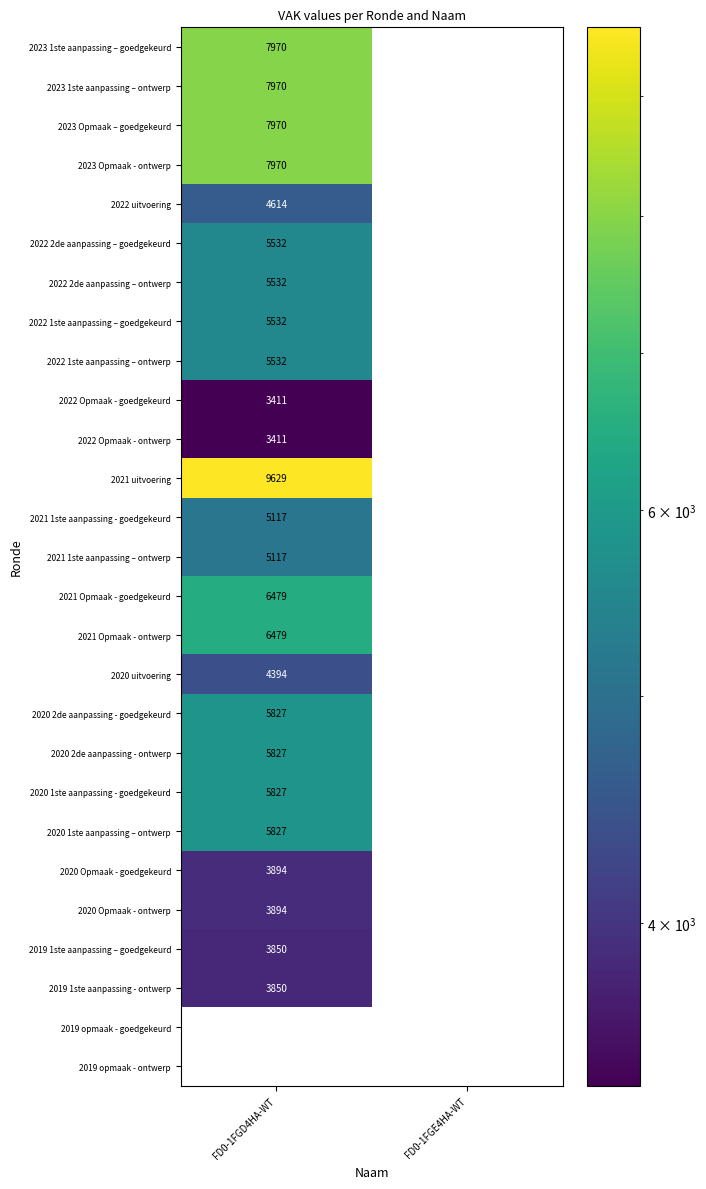

List the labels in order of 2022 2de aanpassing – ontwerp value, largest first.

FD0-1FGD4HA-WT, FD0-1FGE4HA-WT